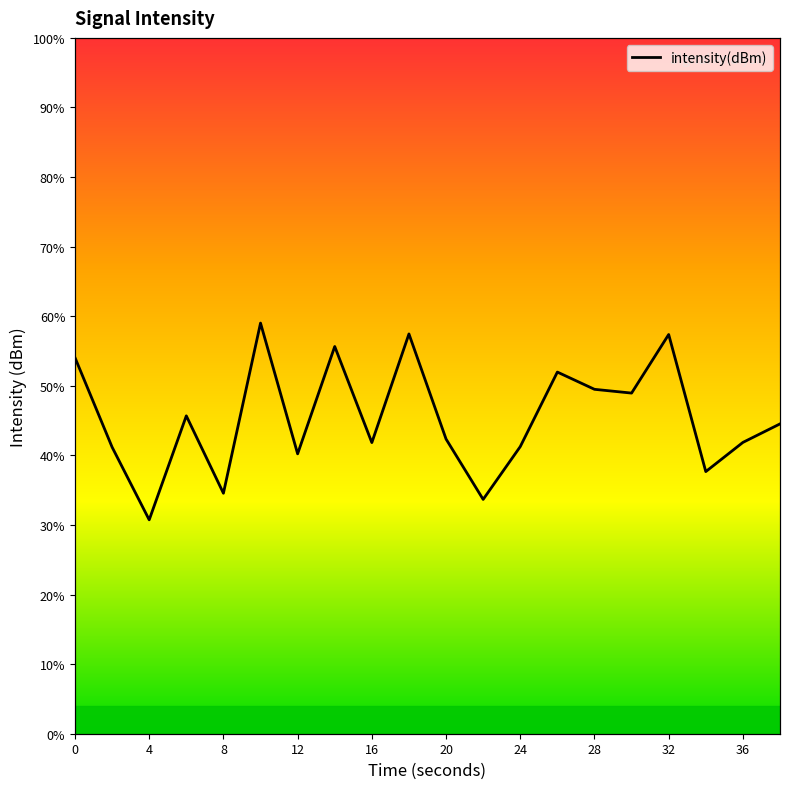

How many points are higher than both their immediate neighbors (excluding endpoints)?

6